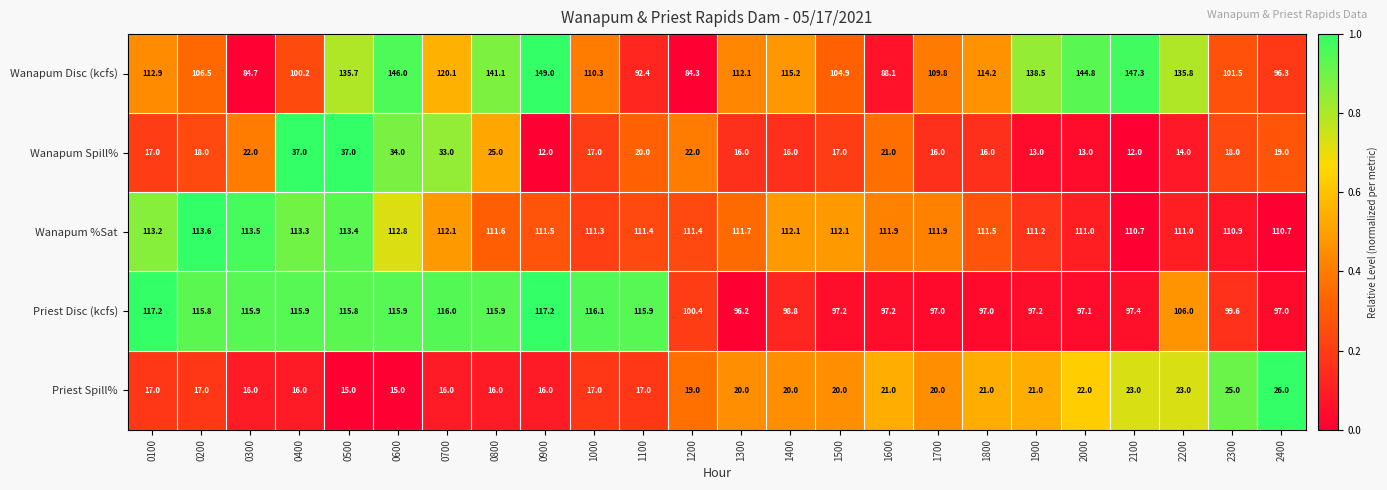

Count the number of data series in this chart.

5